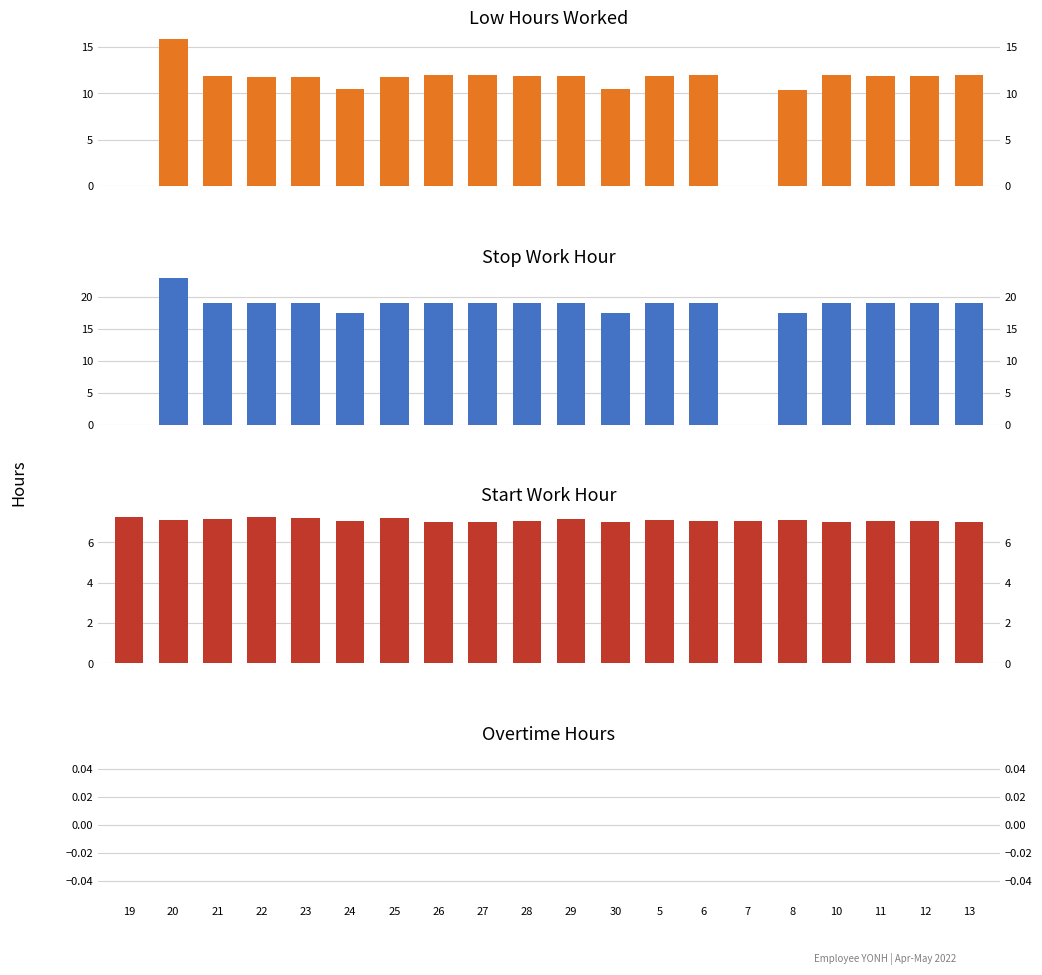

Which series has the largest total across all categories?

Stop_hour